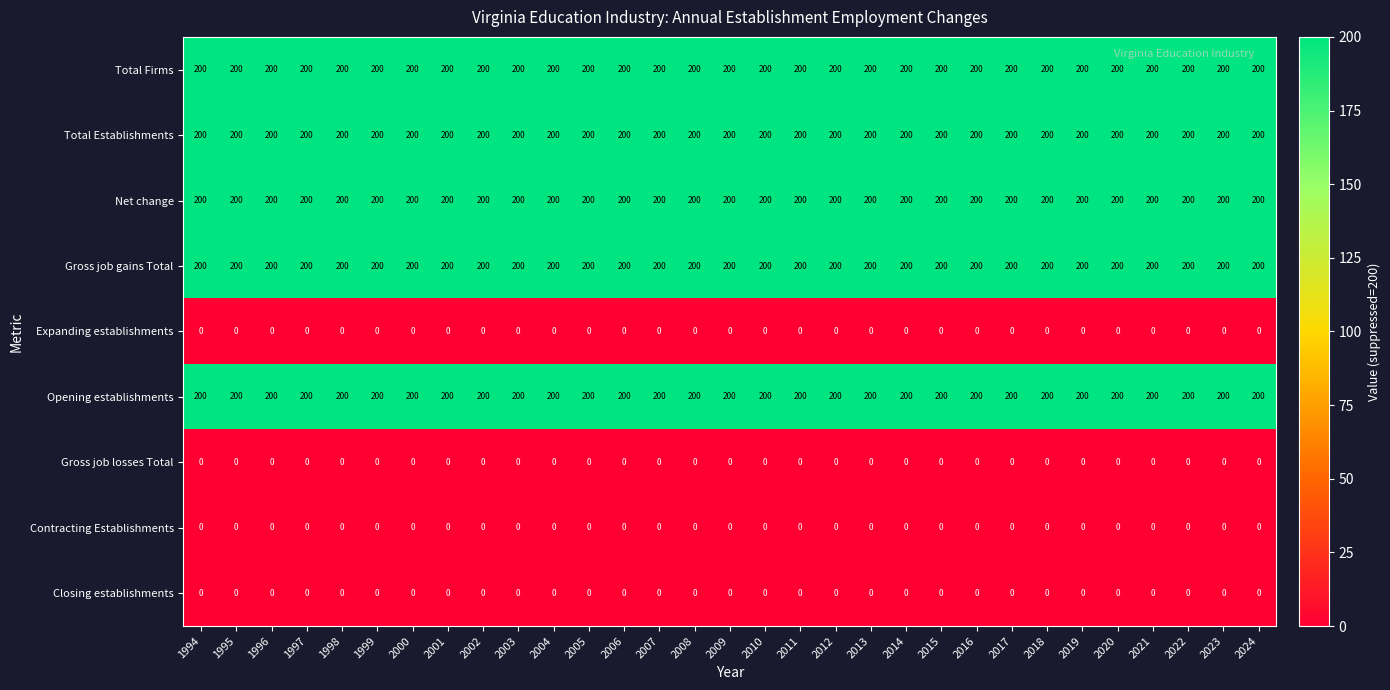

The Net change series shows 200 at 2015. True or false?

True